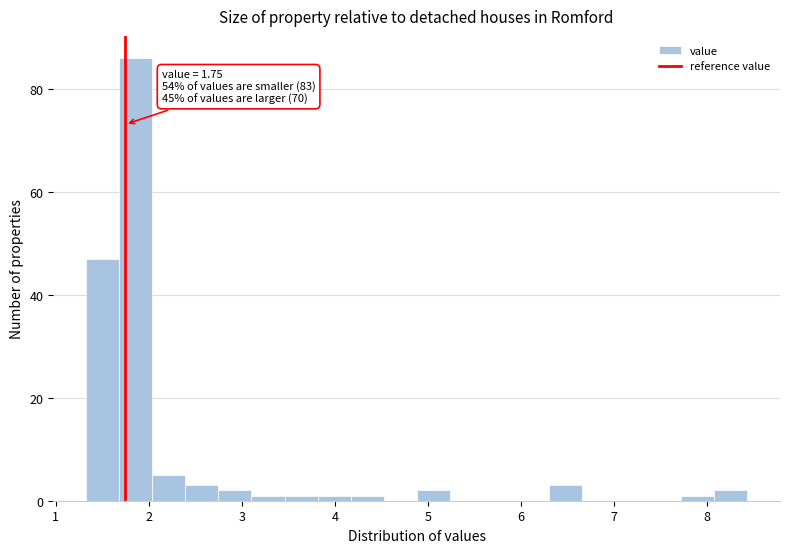

Read against the x-axis, roughly where is the centre of the tallest bar?

1.9